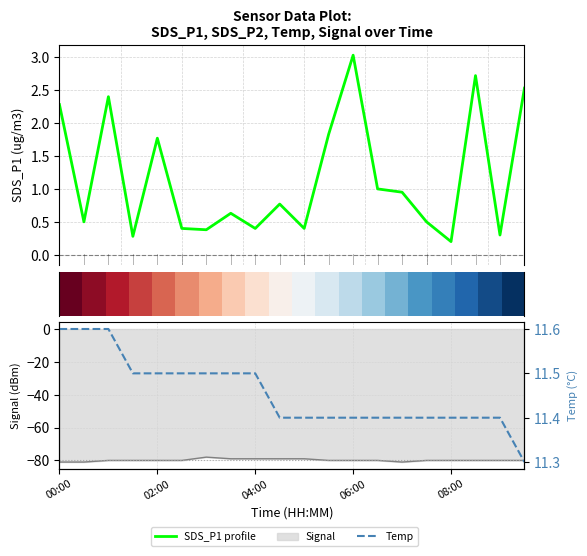

At how many categories does at least one series exceed 7?

20